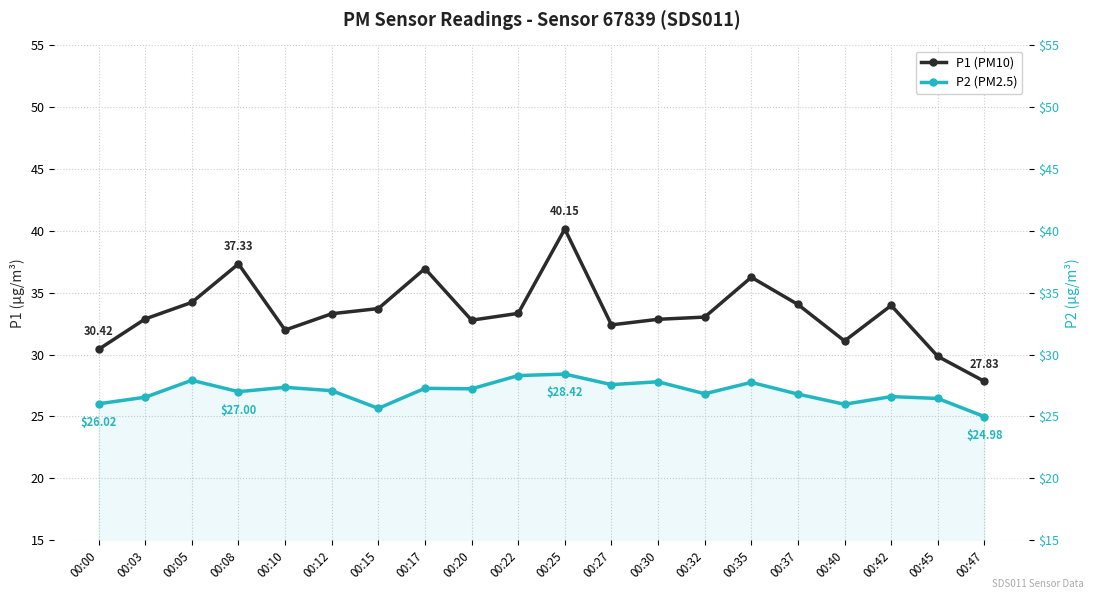

What is the difference between the maximum and minimum values in the P1 (PM10) series?

12.3